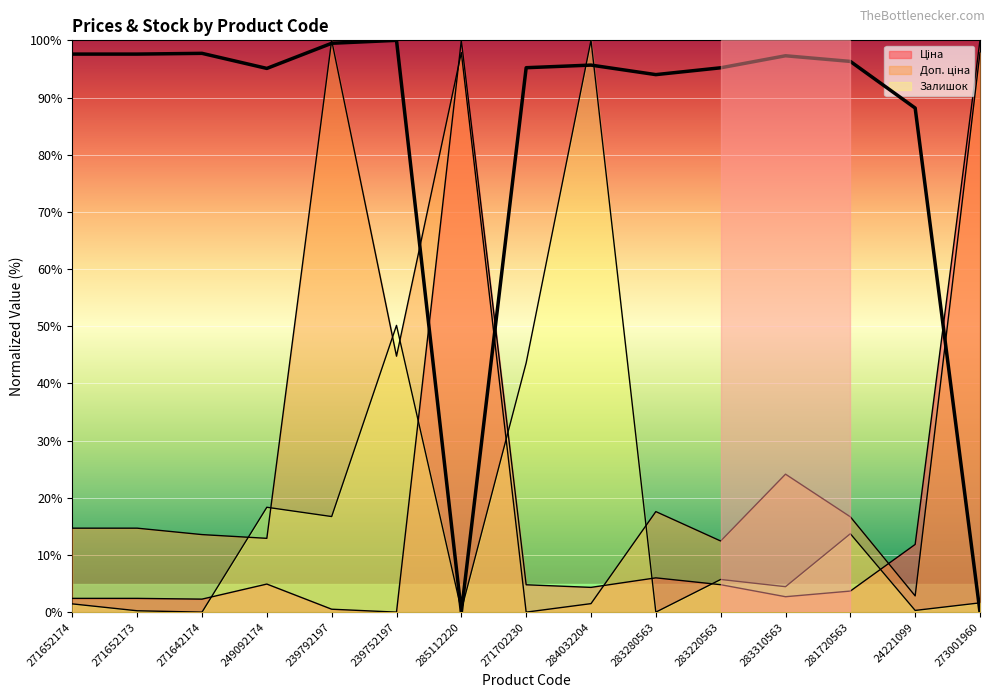

What is the label of the 11th point from the right?

239792197